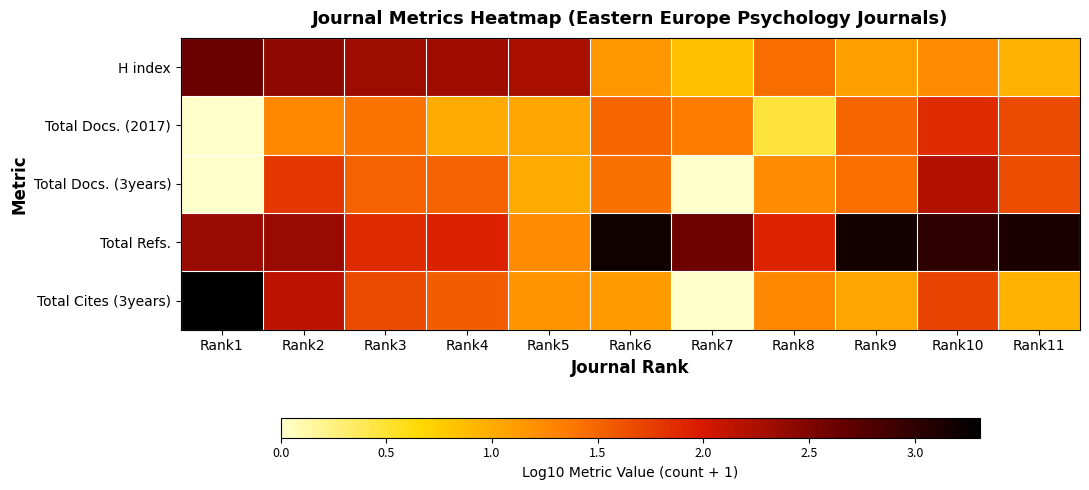

What is the spread (max minus min) of values at Rank5?

1.3